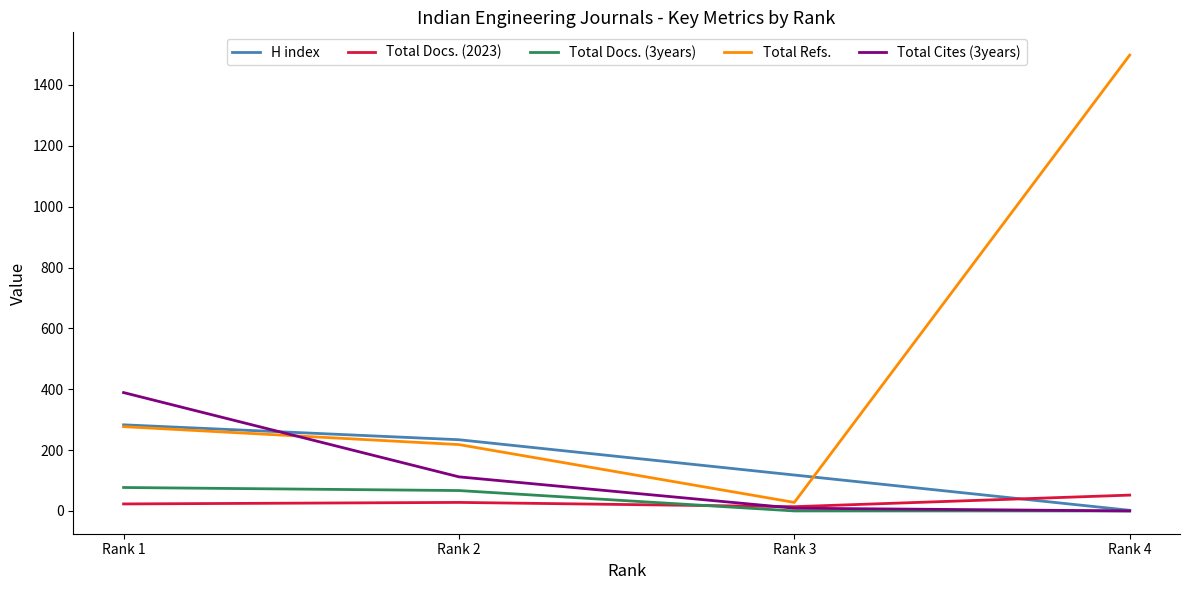

Between which two adjacent categories do Total Docs. (2023) and H index first intersect?

Rank 3 and Rank 4